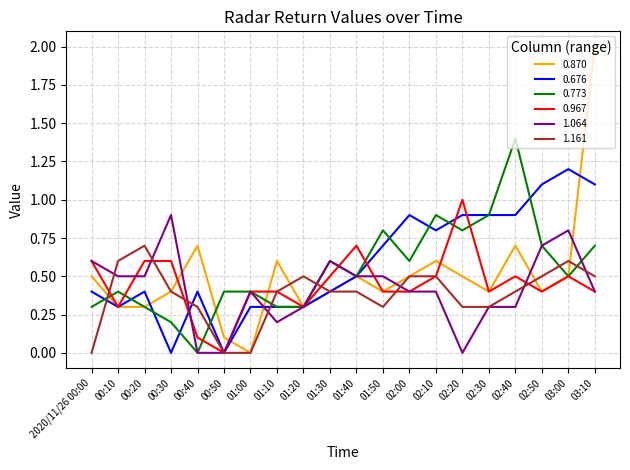

The value of 0.967 at 00:20 is 0.6. True or false?

True